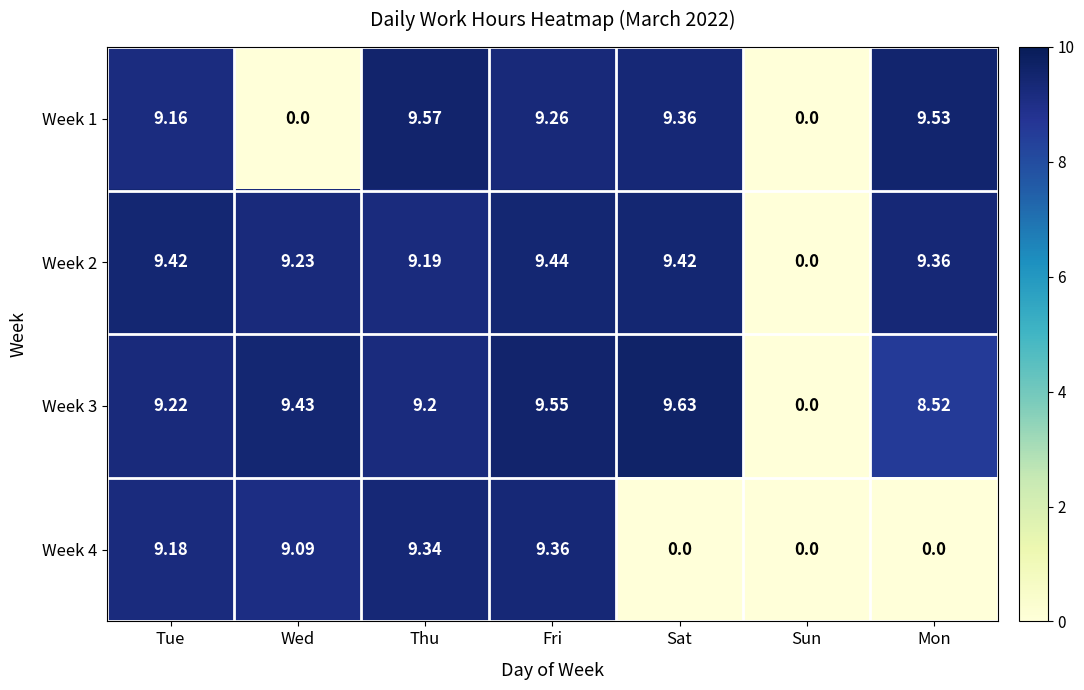

At which label does Week 3 reach its peak?

Sat